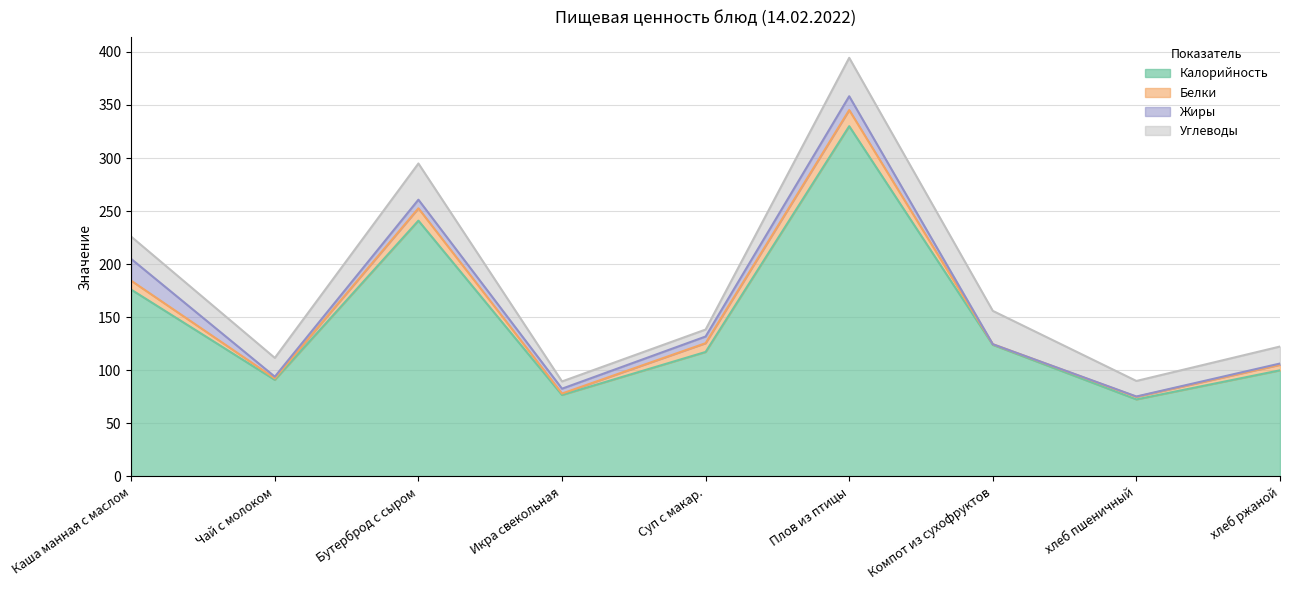

True or false: Калорийность has more than 1 points higher than both neighbors.

True